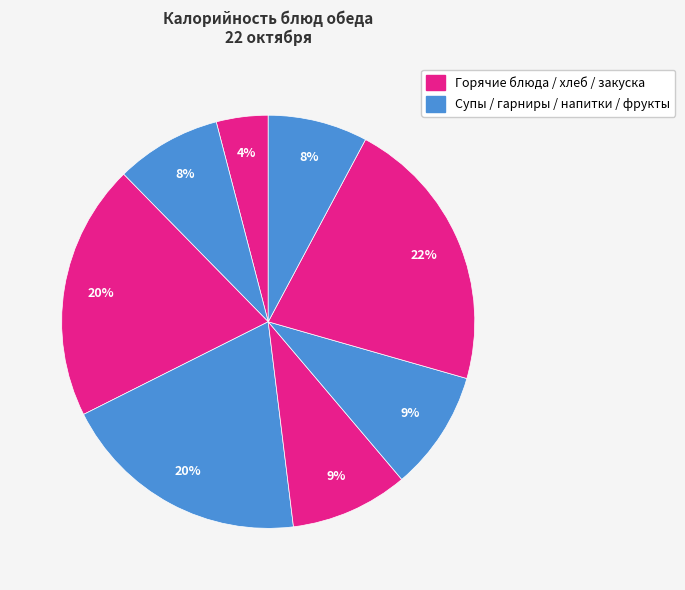

How many segments does this pie chart have?

8